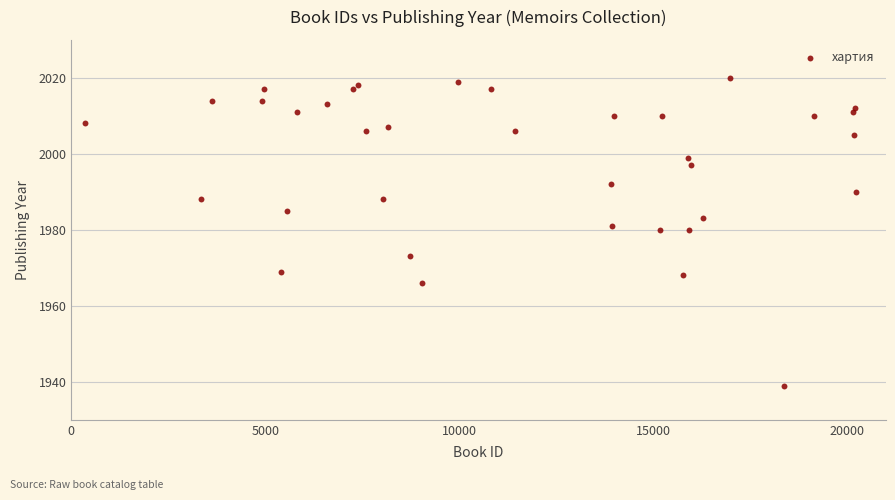

What is the range of X values (max minus min)?

19863